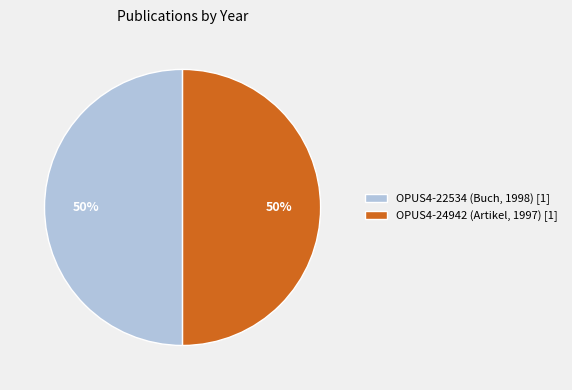

What is the ratio of the value at OPUS4-24942 (Artikel, 1997) [1] to the value at OPUS4-22534 (Buch, 1998) [1]?

1.0